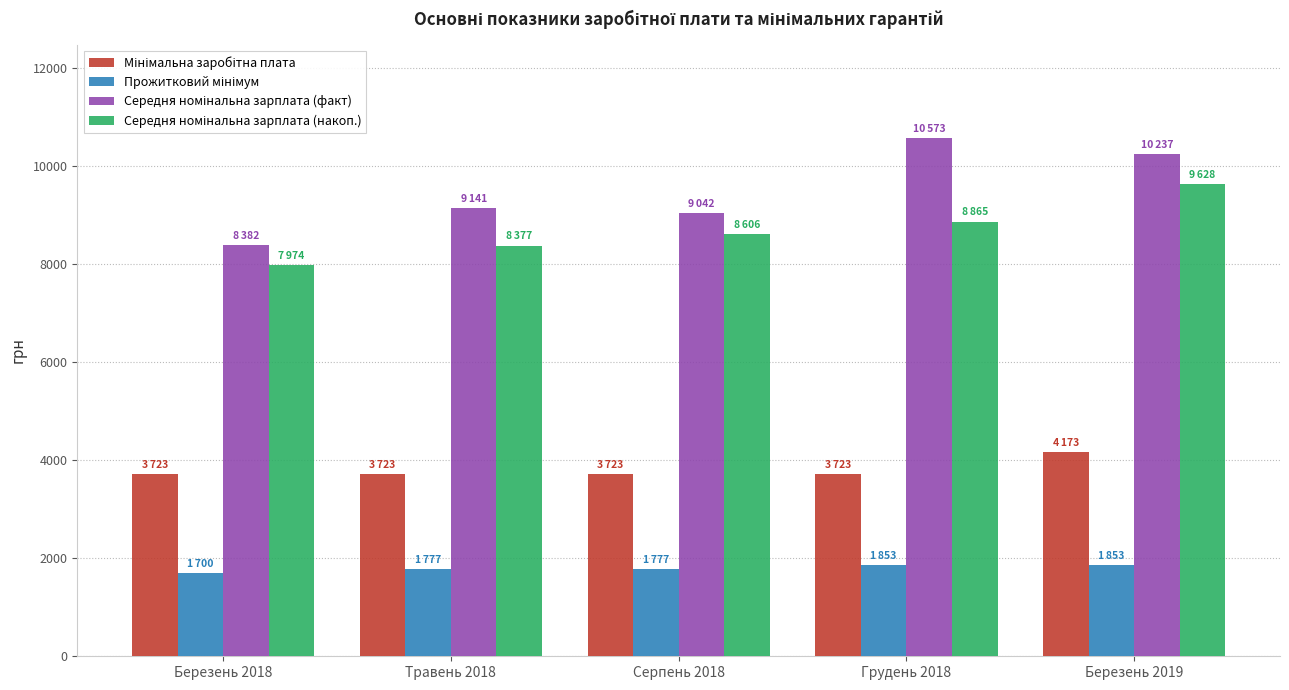

At how many categories does at least one series exceed 6991?

5